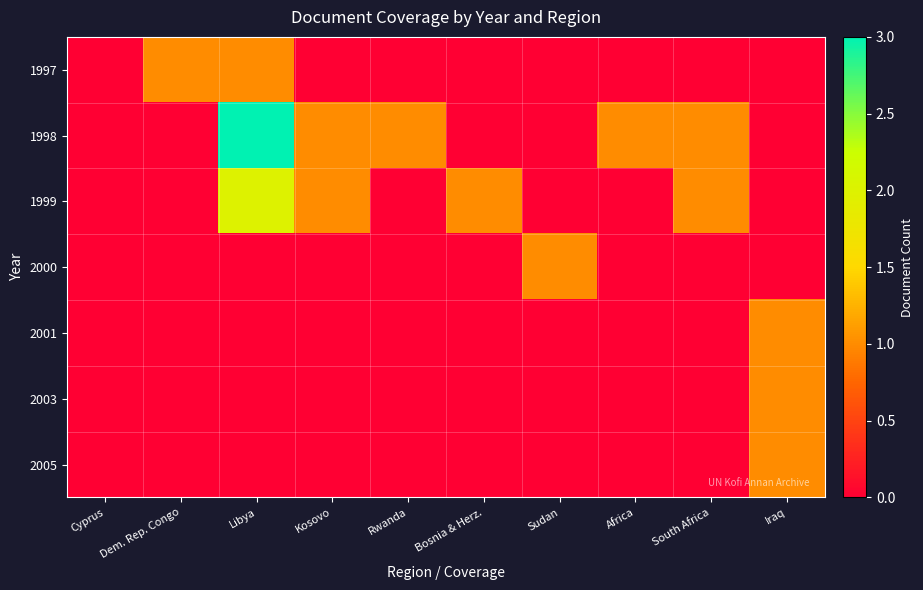

Between Africa and Iraq, which series saw the biggest shift?

1998